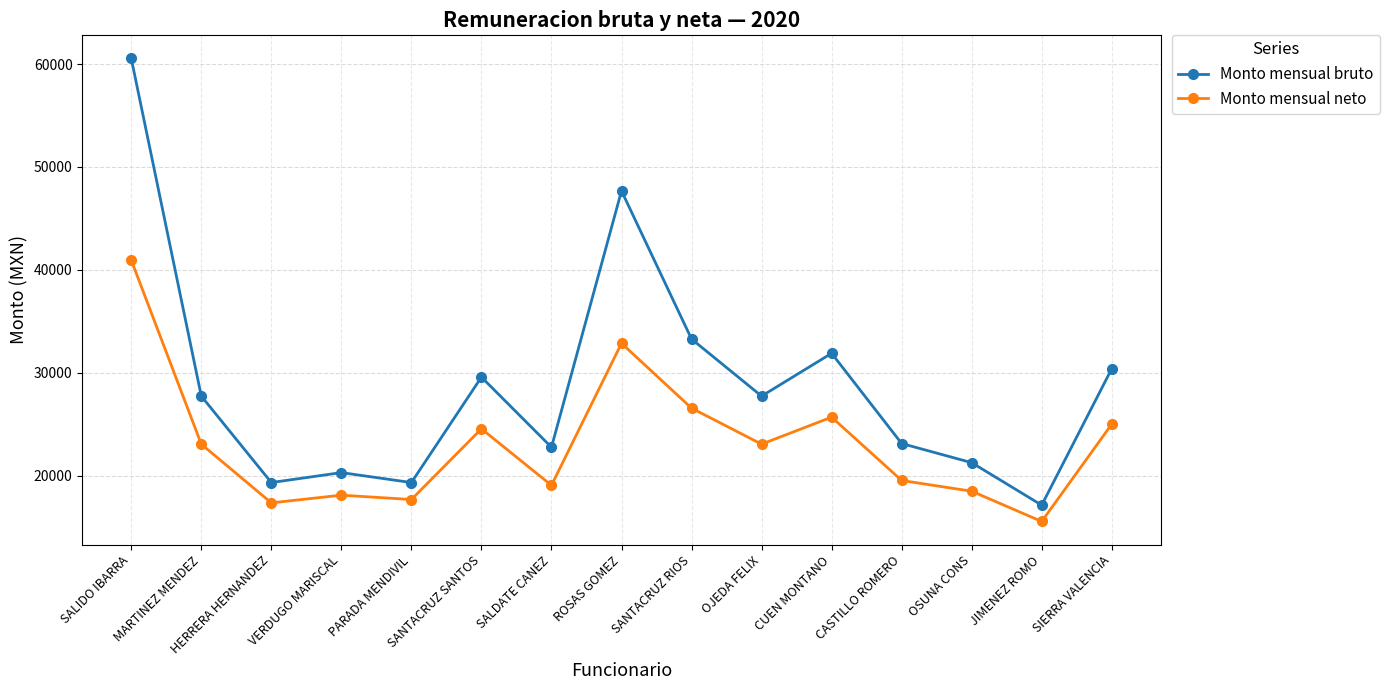

Between PARADA MENDIVIL and ROSAS GOMEZ, which series saw the biggest shift?

Monto mensual bruto